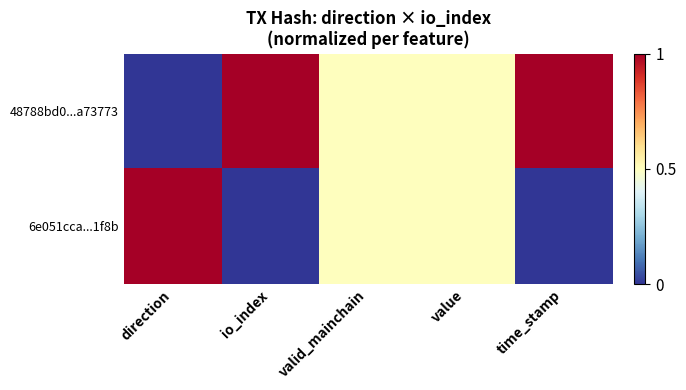

Which series changed the most between value and time_stamp?

48788bd0...a73773